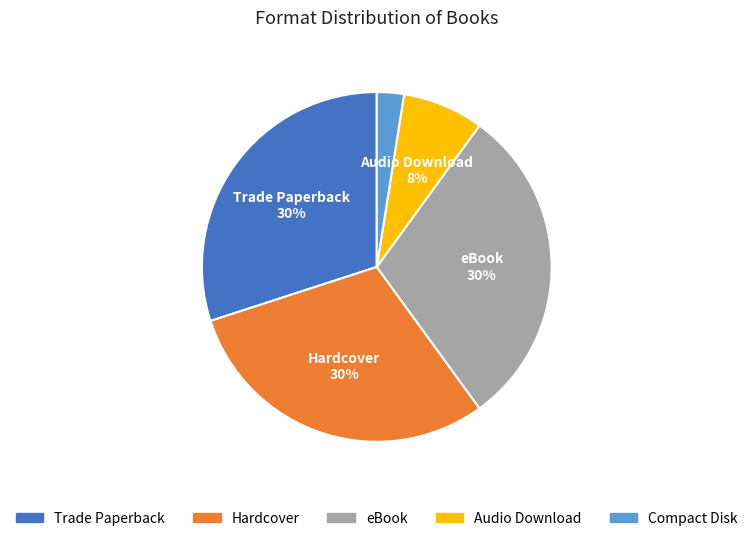

True or false: Hardcover accounts for 30% of the total.

True